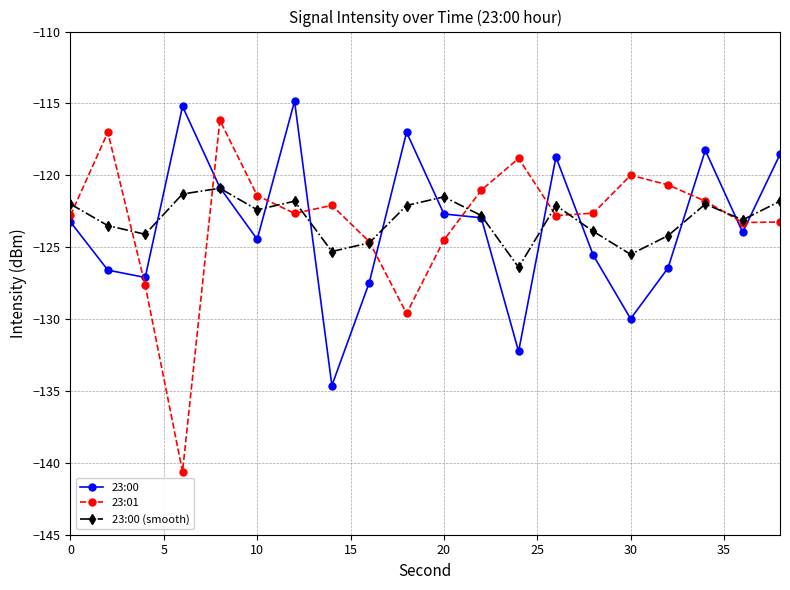

At how many categories does at least one series exceed -131?

20